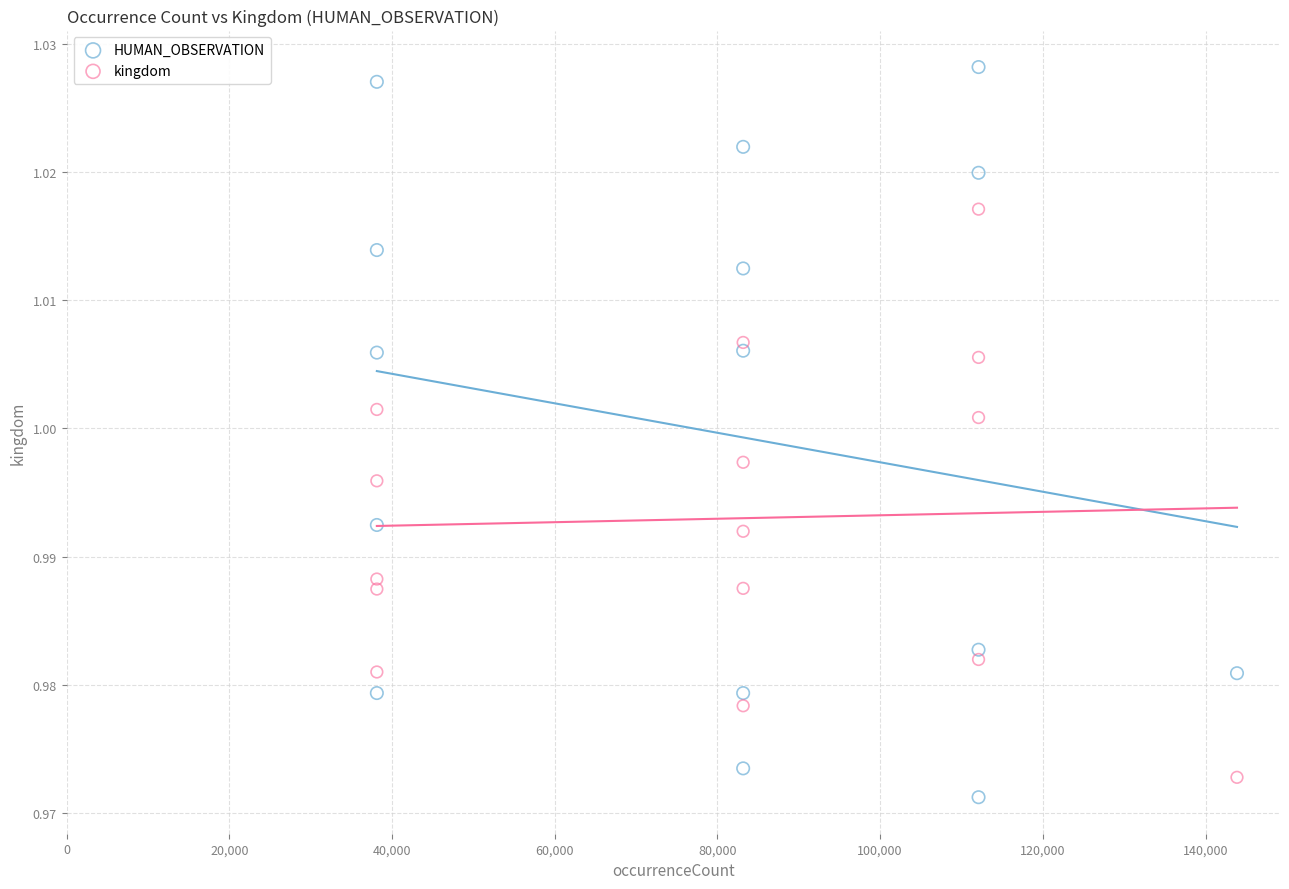

Which series reaches the minimum Y coordinate?

HUMAN_OBSERVATION